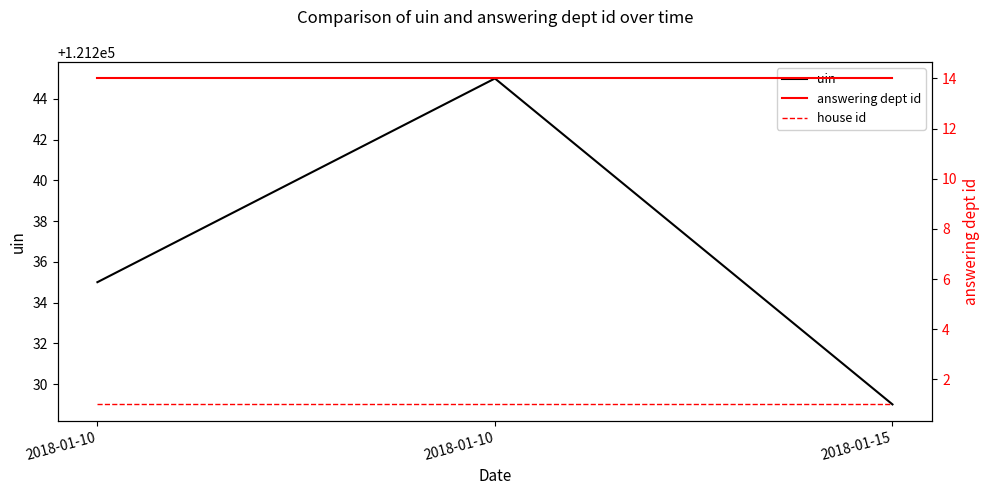

Reading right to left, extract all data points from this chart.

uin: 2018-01-15=121229	2018-01-10=121245	2018-01-10=121235
answering dept id: 2018-01-15=14	2018-01-10=14	2018-01-10=14
house id: 2018-01-15=1	2018-01-10=1	2018-01-10=1